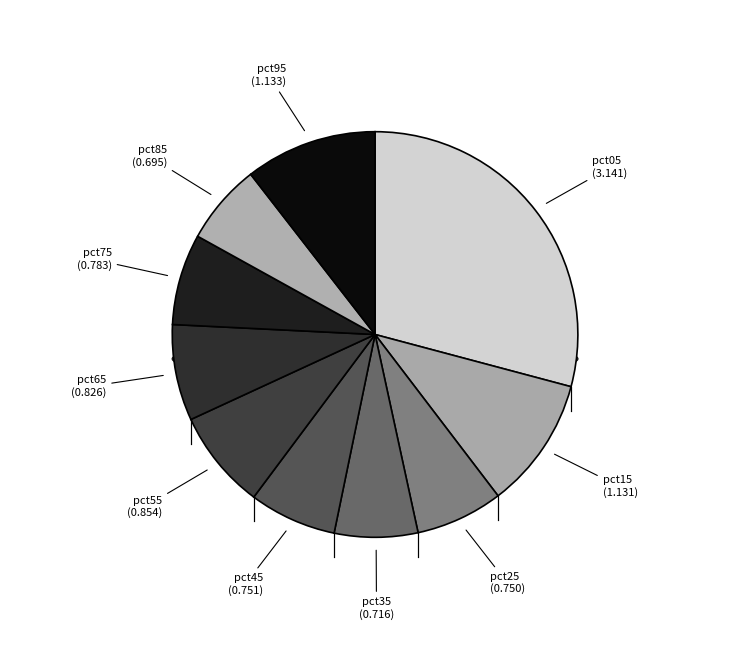

How many slices are in this pie chart?

10